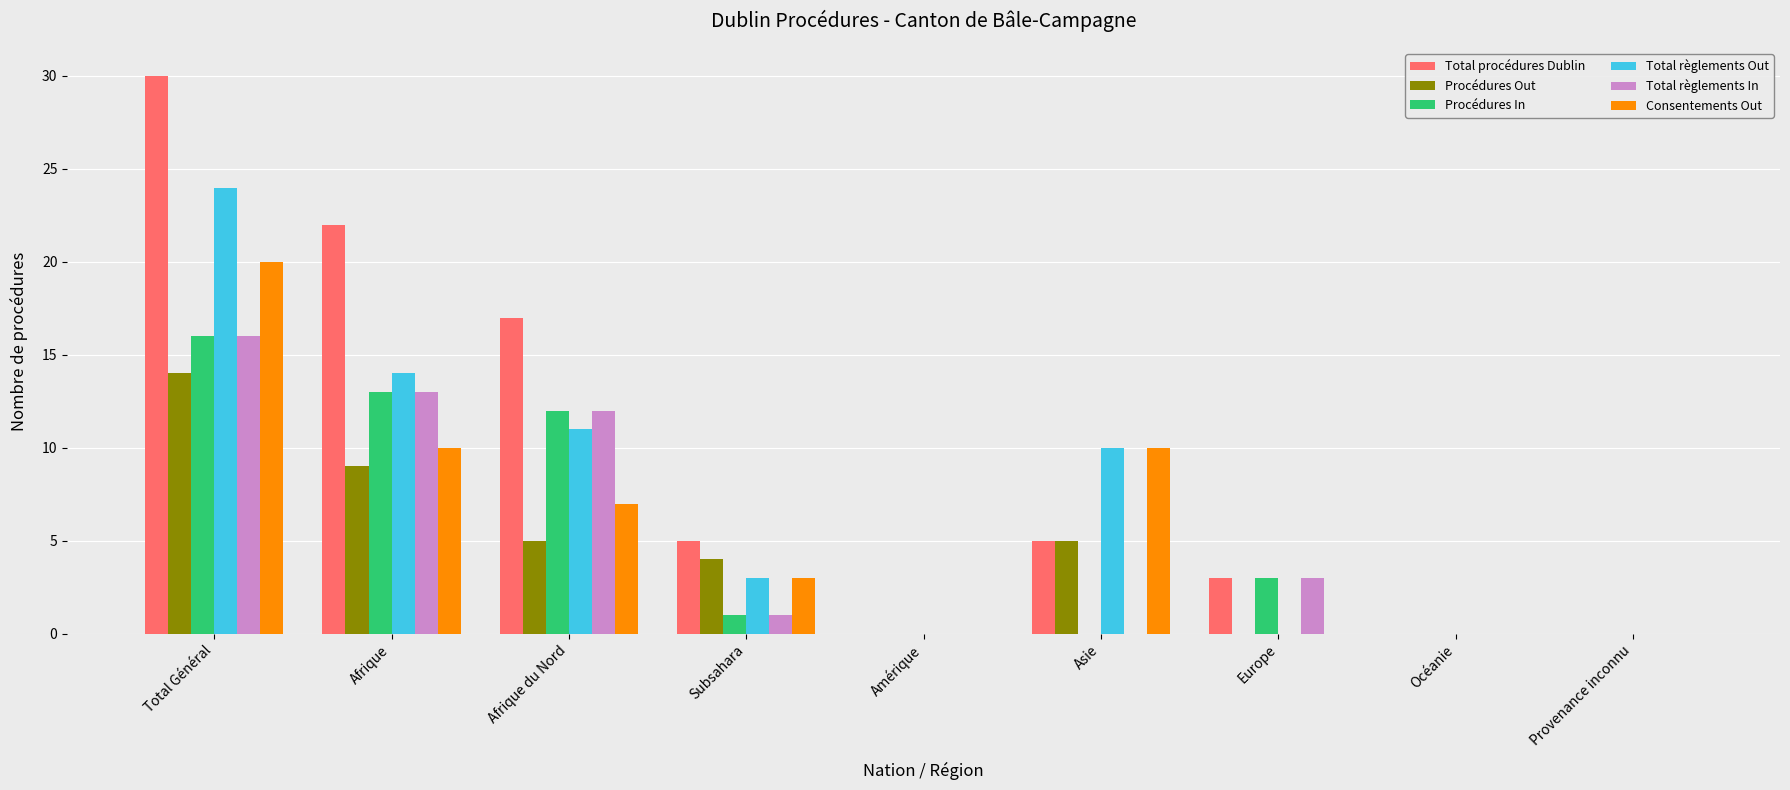

What is the spread (max minus min) of values at Afrique?

13